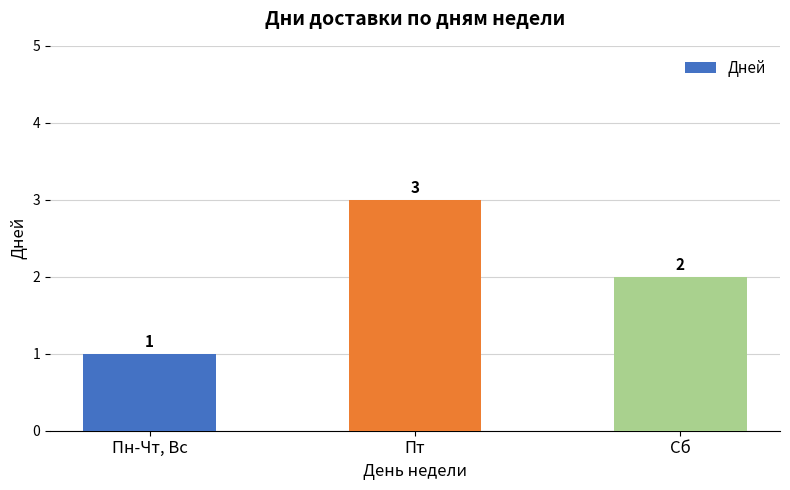

What is the ratio of the value at Пт to the value at Сб?

1.5